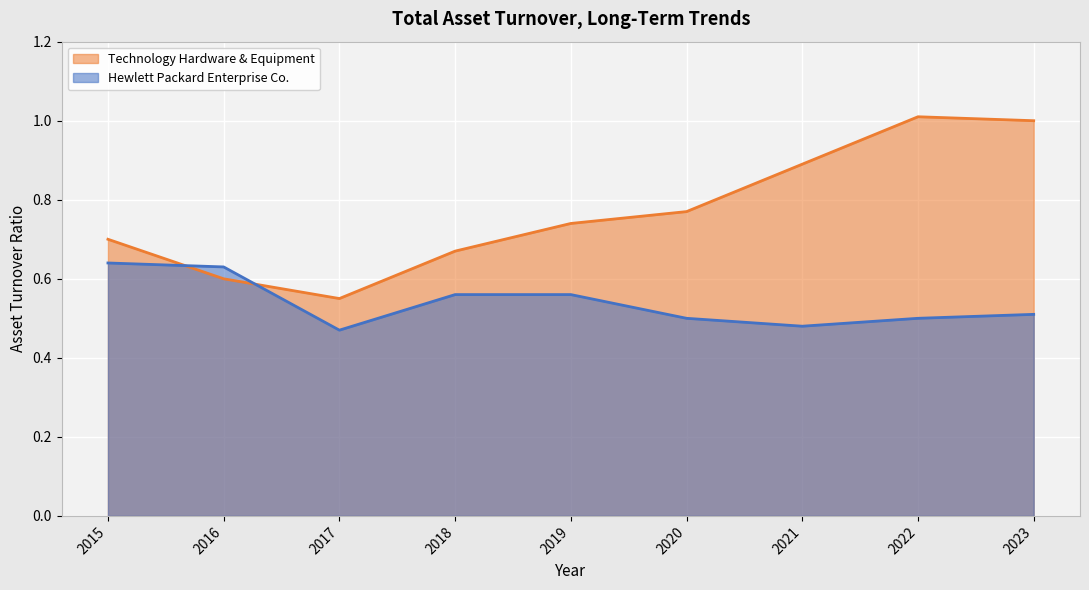

Which series ends up on top after the final intersection of Hewlett Packard Enterprise Co. and Technology Hardware & Equipment?

Technology Hardware & Equipment